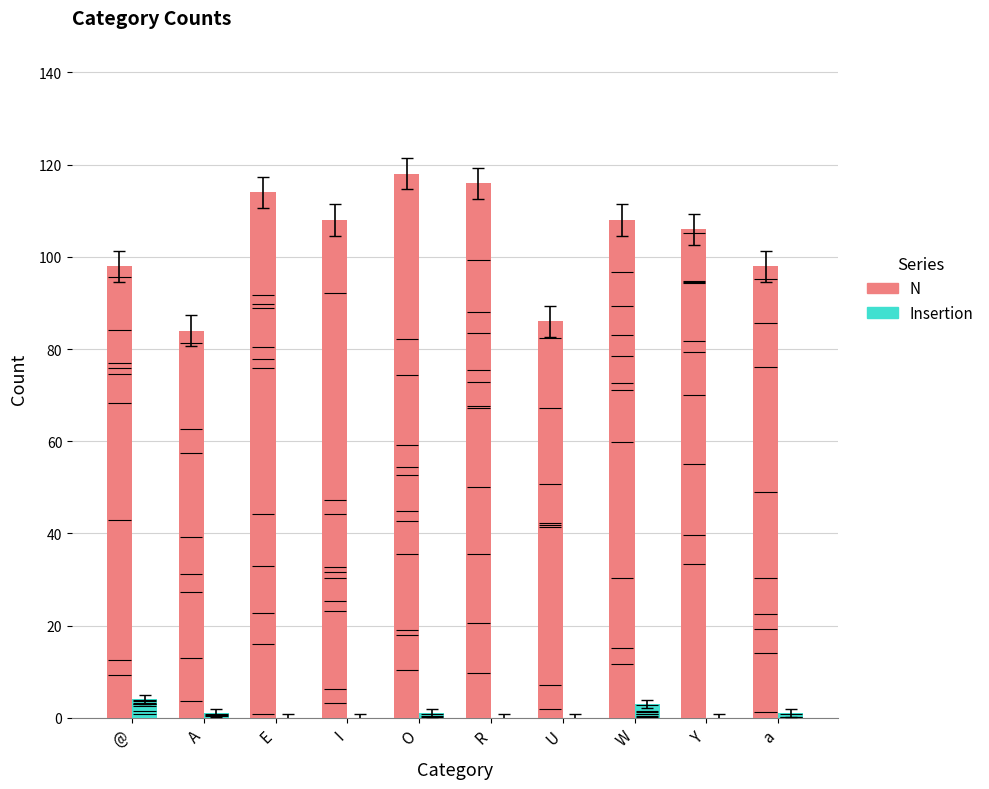

How many data points in Insertion are above 1?

2